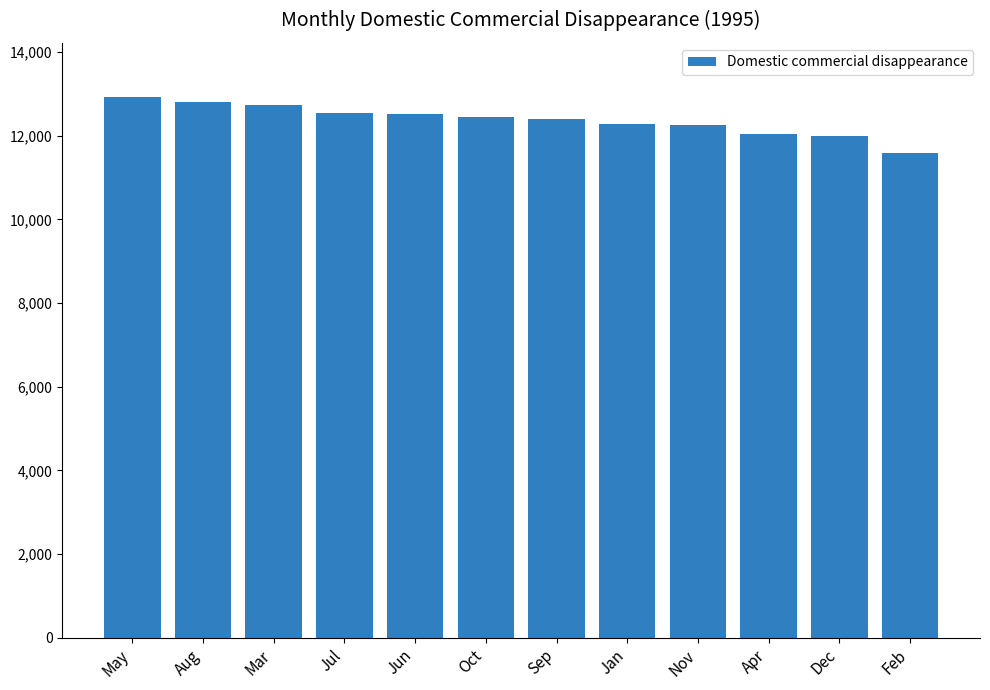

Which label corresponds to the smallest value in the chart?

Feb